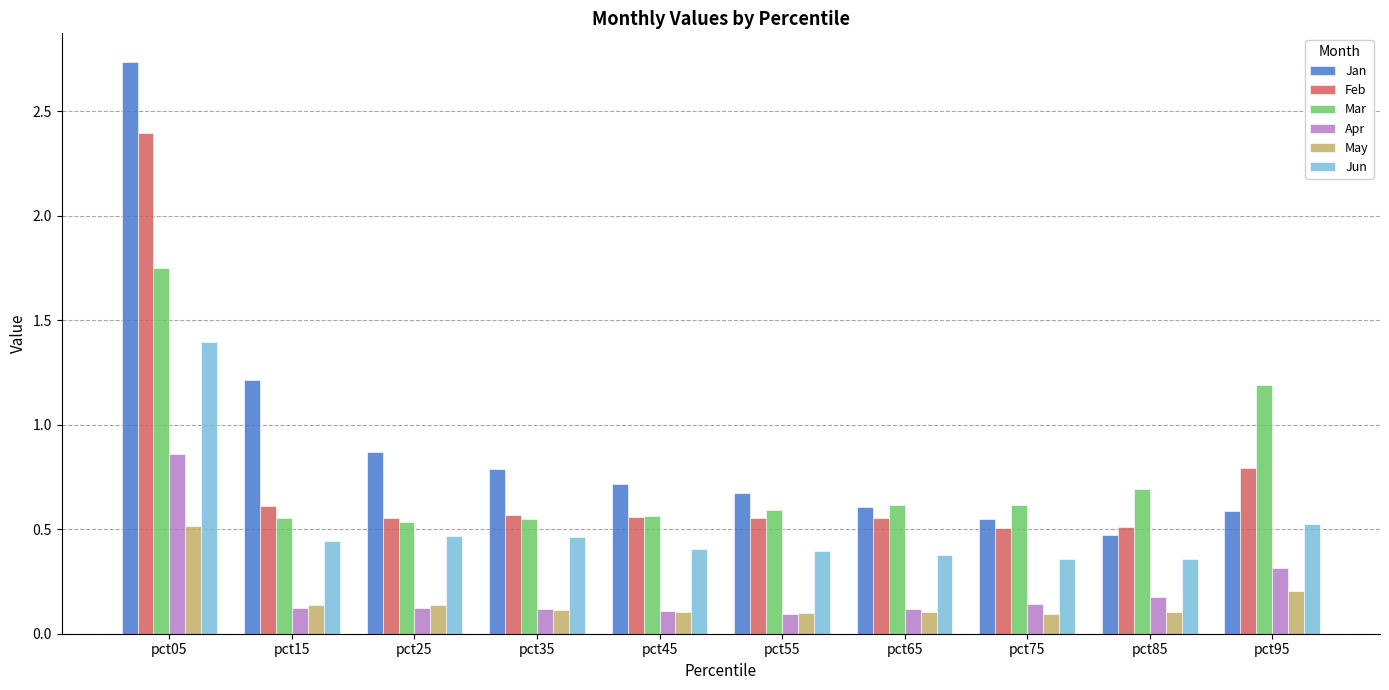

The May series shows 0.2 at pct65. True or false?

False